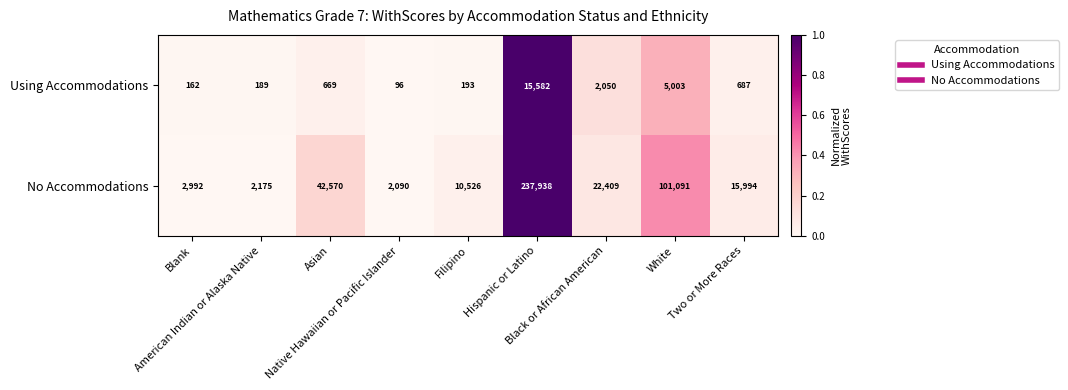

At Black or African American, list the series in order from smallest to largest.

Using Accommodations, No Accommodations